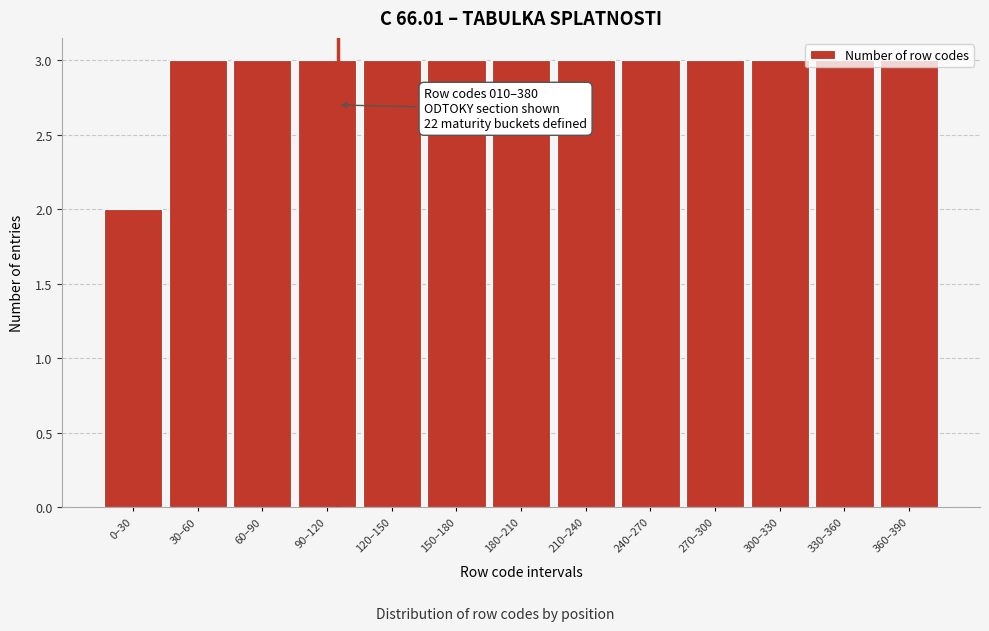

What is the sum of the values at 150–180 and 0–30?

5